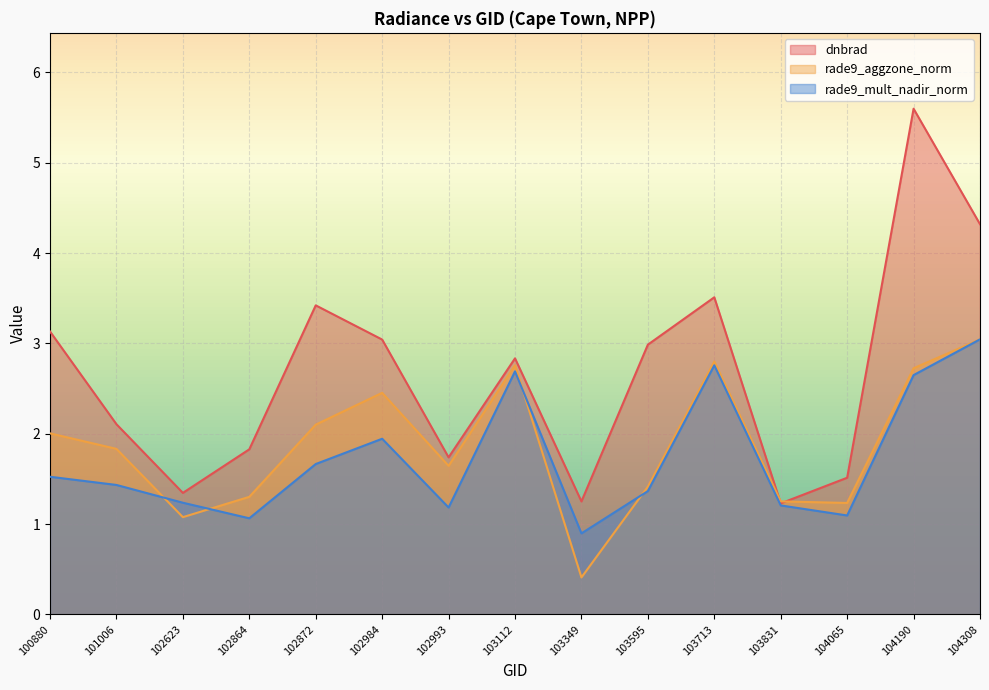

Between 102864 and 103595, which series saw the biggest shift?

dnbrad